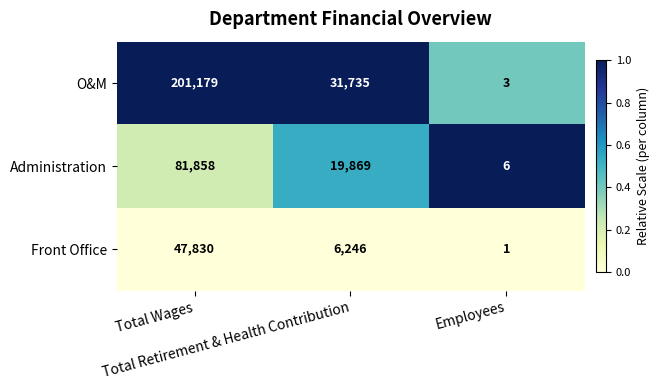

Which series has the widest spread of values?

O&M